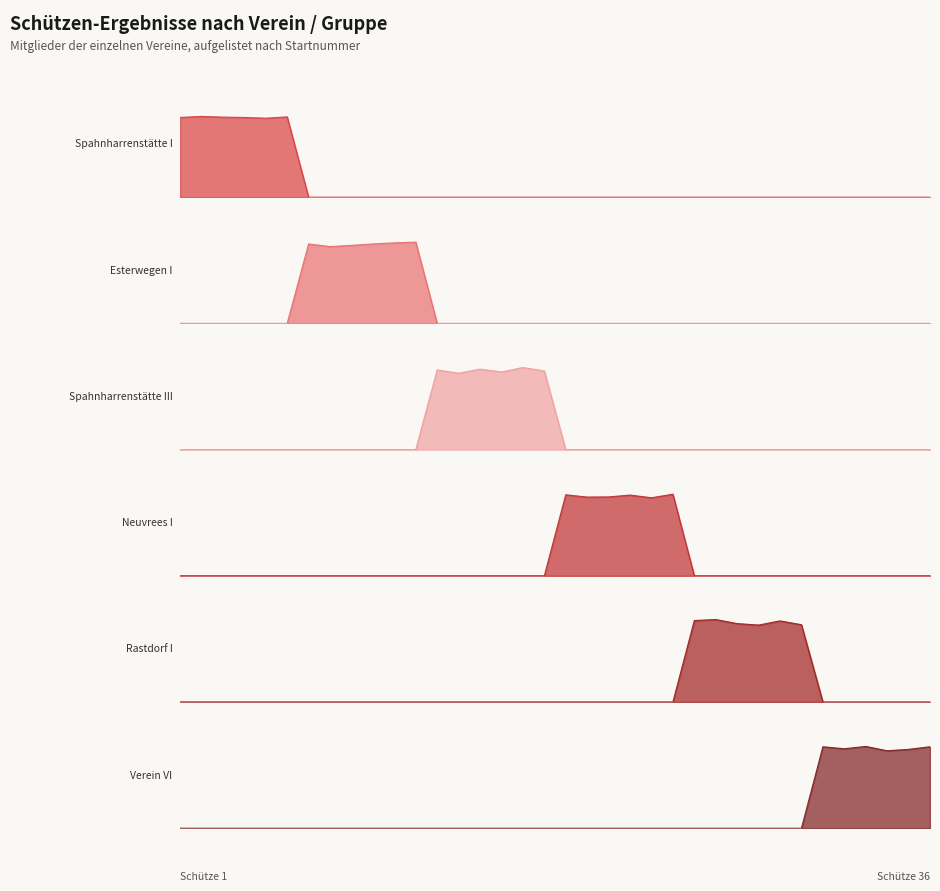

True or false: Spahnharrenstätte I and Verein VI cross at least once.

False